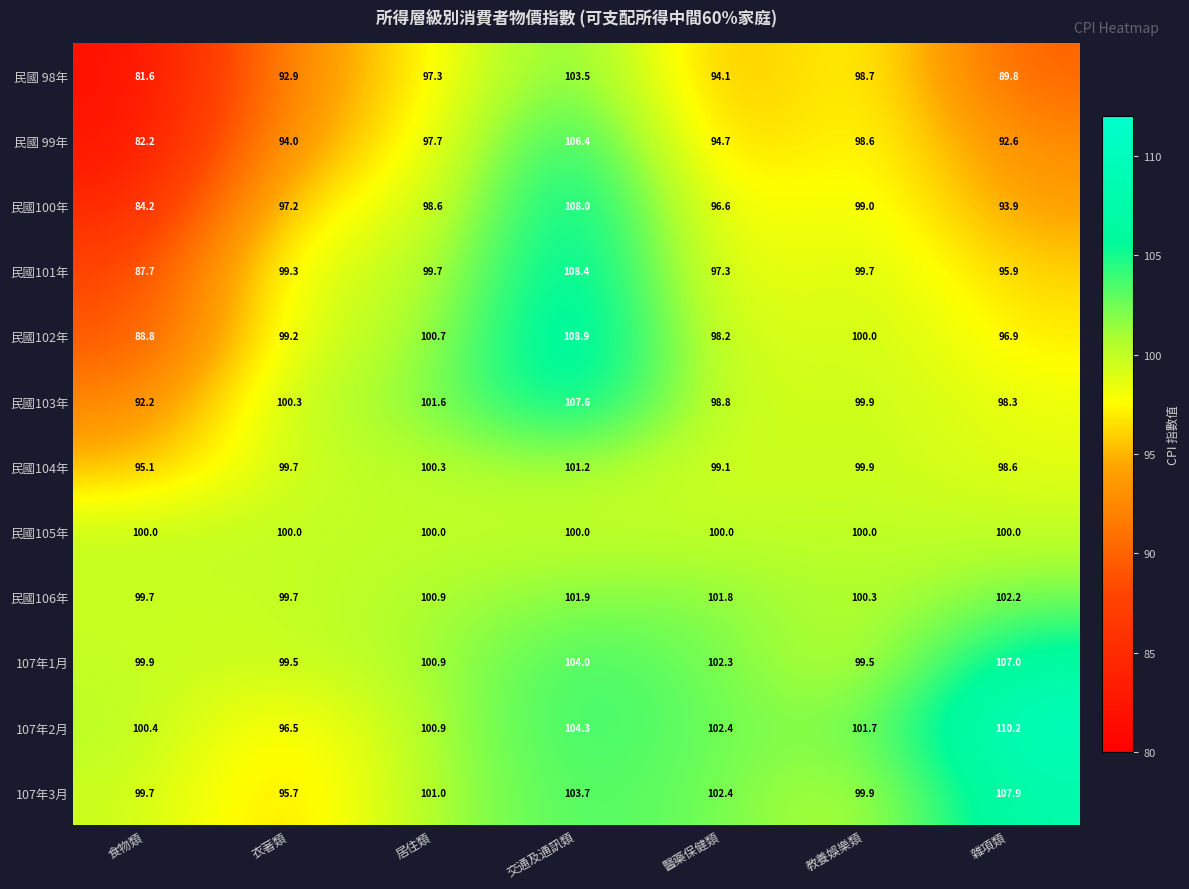

Rank the categories by 民國 98年 value from lowest to highest.

食物類, 雜項類, 衣著類, 醫藥保健類, 居住類, 教養娛樂類, 交通及通訊類